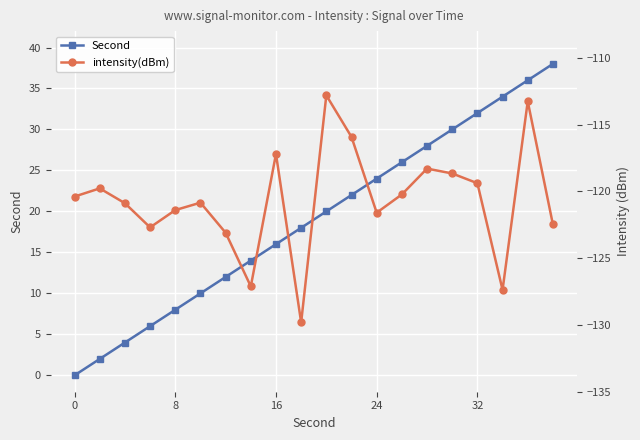

What is the minimum value shown in the chart?

-129.8